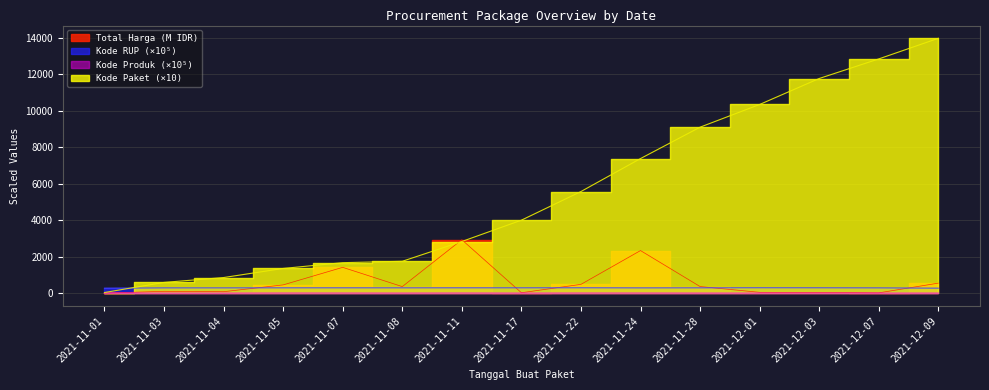

Which category has the lowest value in the Kode Produk series?

2021-11-04